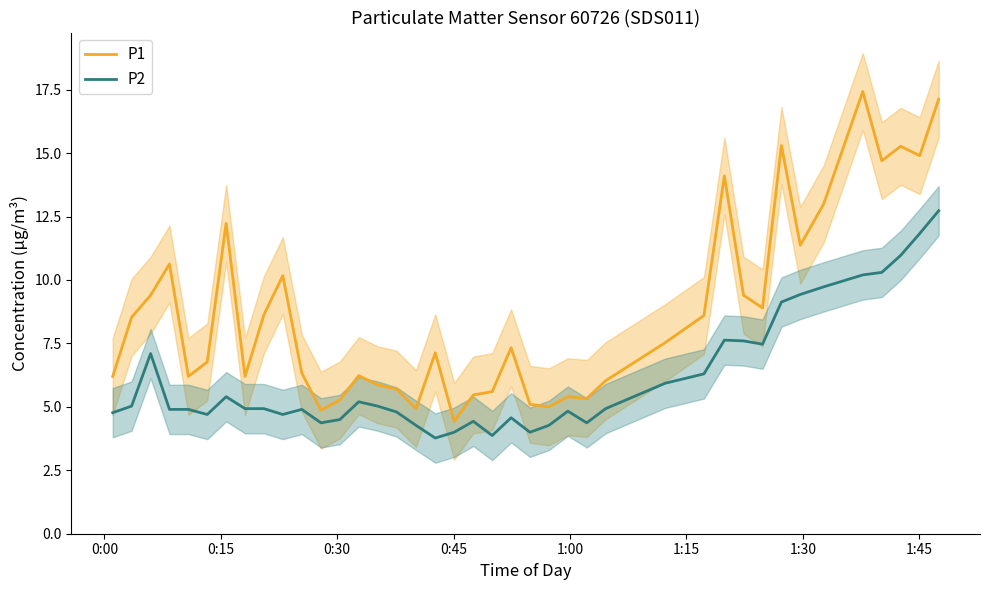

At how many categories does at least one series exceed 9?

14